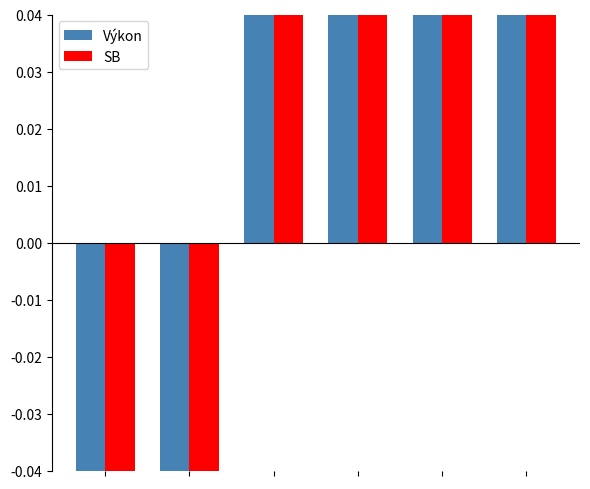

What is the value of the SB bar at the 5th from the left?

0.1